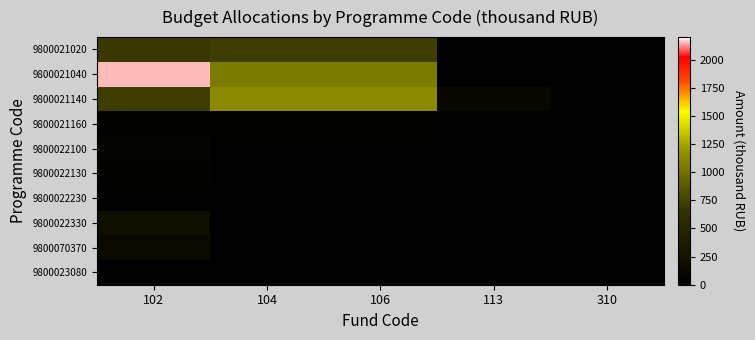

Reading left to right, what are all the values shown in this chart?

9800021020: 102=688.7	104=718.3	106=718.3	113=0.0	310=0.0
9800021040: 102=2149.7	104=1050.0	106=1050.1	113=0.0	310=0.0
9800021140: 102=718.6	104=1130.1	106=1130.1	113=100.0	310=0.0
9800021160: 102=22.4	104=22.4	106=22.4	113=0.0	310=0.0
9800022100: 102=66.1	104=0.0	106=0.0	113=0.0	310=0.0
9800022130: 102=32.0	104=0.0	106=0.0	113=0.0	310=0.0
9800022230: 102=15.0	104=0.0	106=0.0	113=0.0	310=0.0
9800022330: 102=208.6	104=0.0	106=0.0	113=0.0	310=0.0
9800070370: 102=130.0	104=0.0	106=0.0	113=0.0	310=0.0
9800023080: 102=10.0	104=0.0	106=0.0	113=0.0	310=0.0